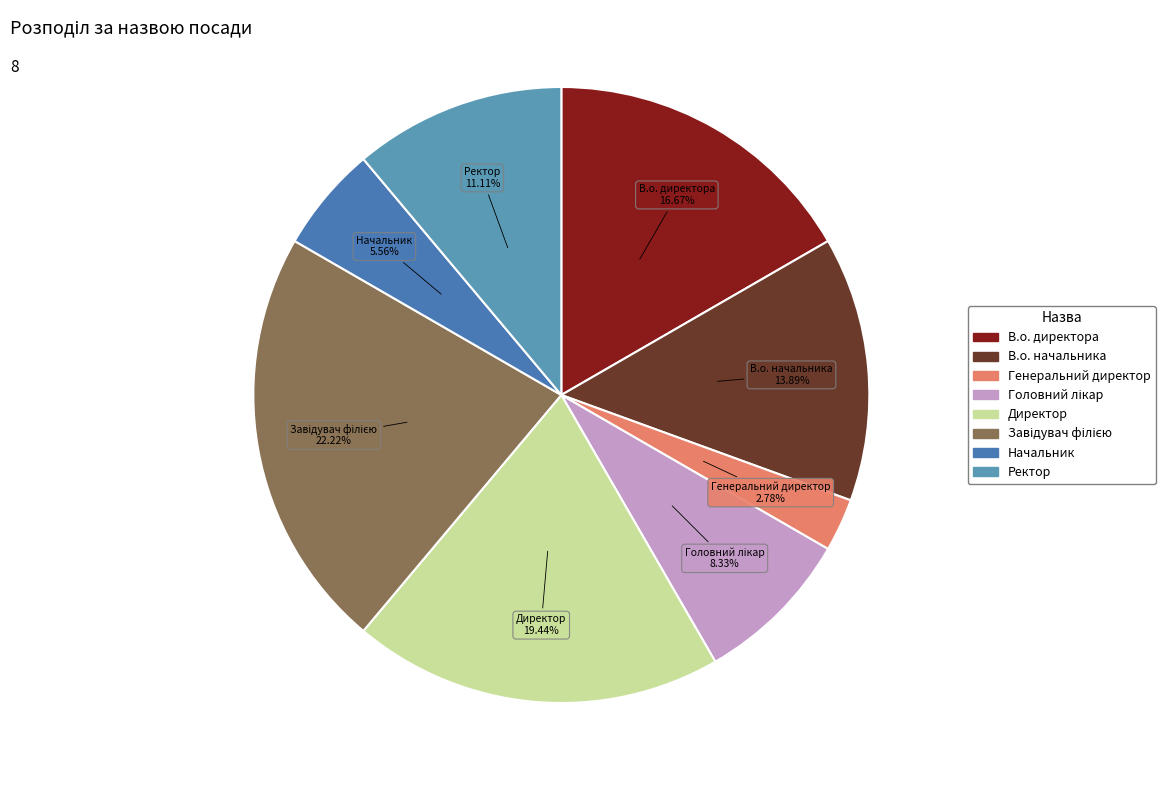

To the nearest percent, what is the average slice percentage?

12%